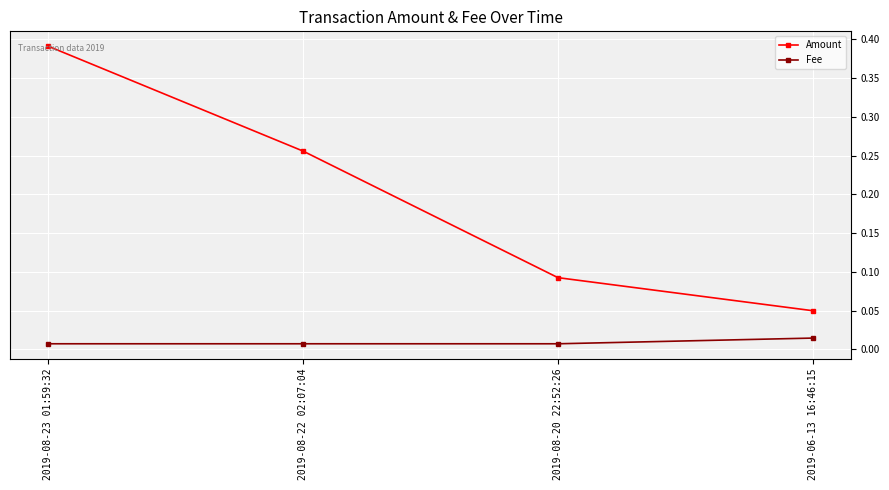

List the series in order of their peak value, lowest first.

Fee, Amount